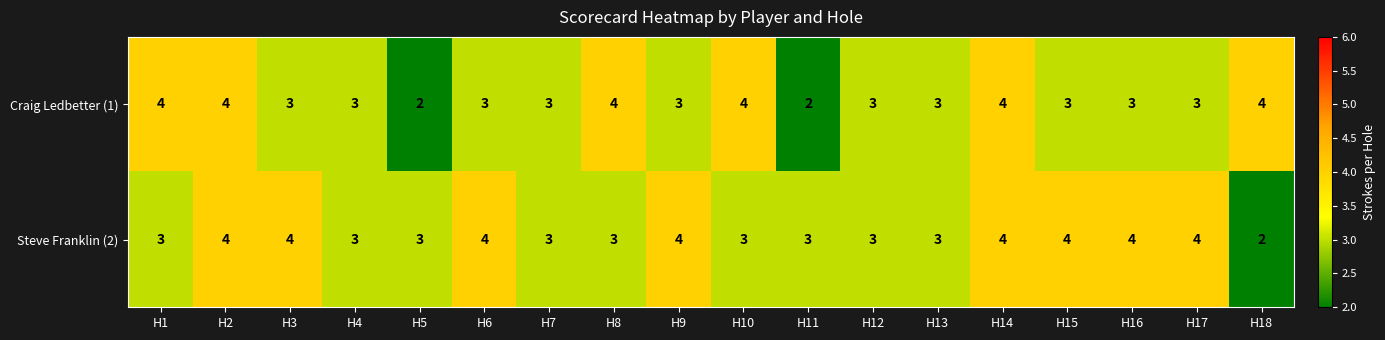

What is the average value of the Craig Ledbetter (1) series?

3